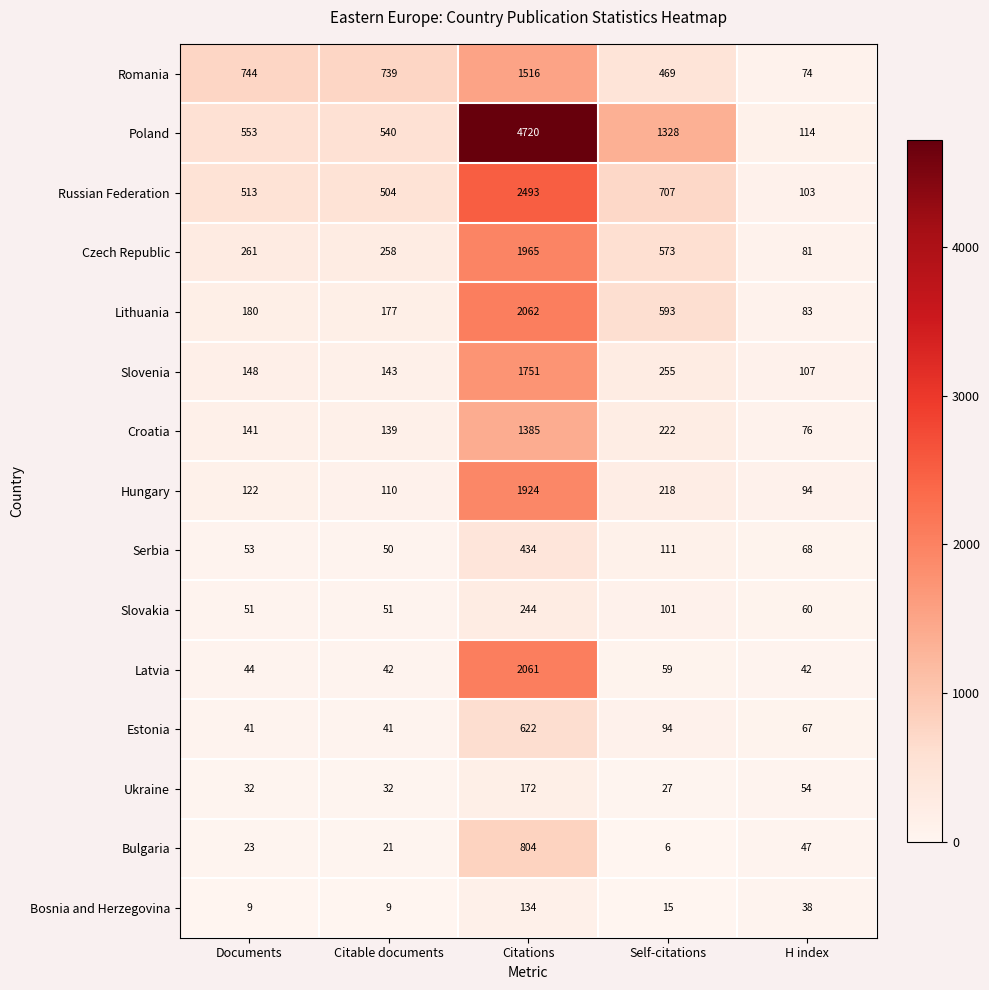

List the series in order of their peak value, highest first.

Poland, Russian Federation, Lithuania, Latvia, Czech Republic, Hungary, Slovenia, Romania, Croatia, Bulgaria, Estonia, Serbia, Slovakia, Ukraine, Bosnia and Herzegovina